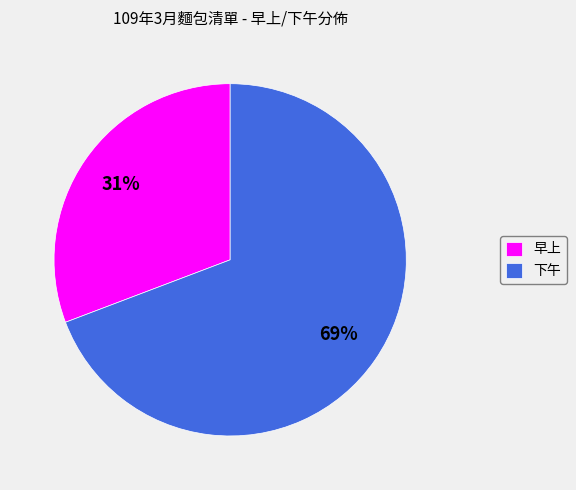

Combined, do 下午 and 早上 account for over 50%?

Yes